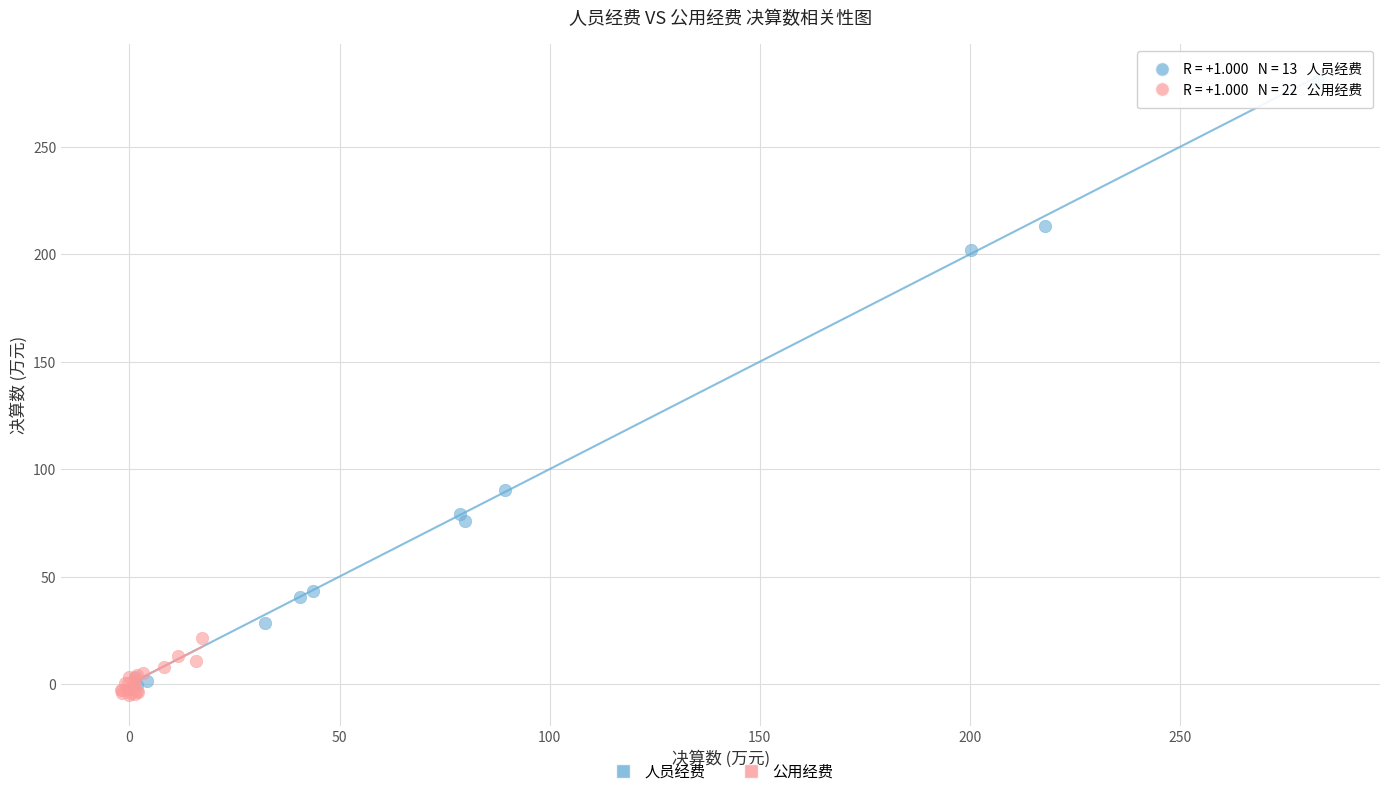

Which series contains the highest Y value?

人员经费